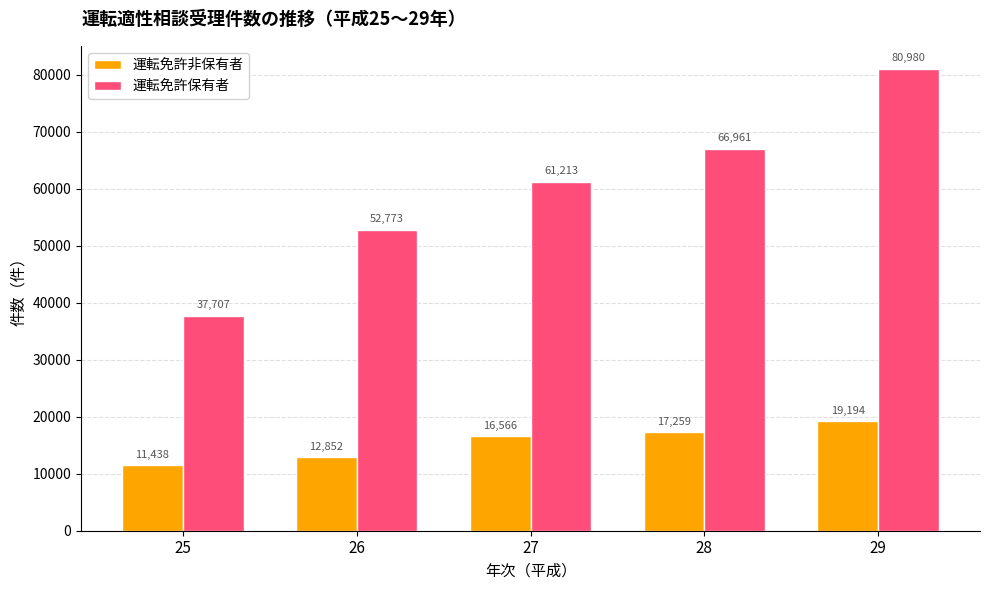

The value of 運転免許非保有者 at 27 is 3708. True or false?

False